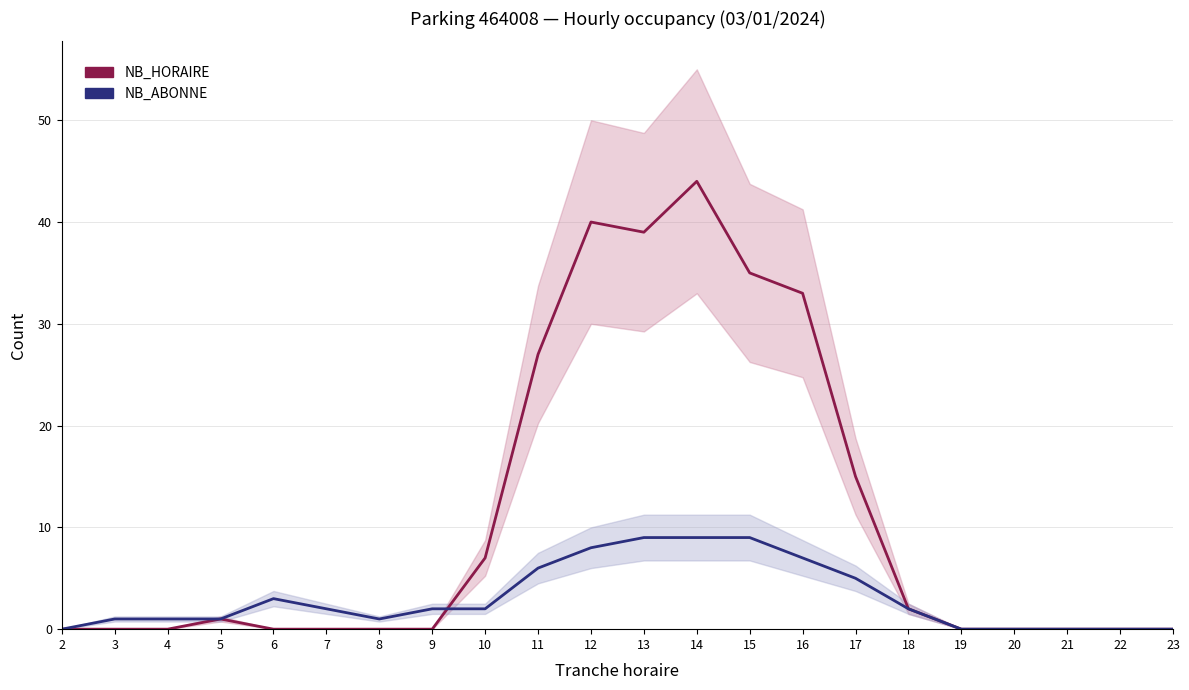

At which label is NB_HORAIRE closest to 22?

11